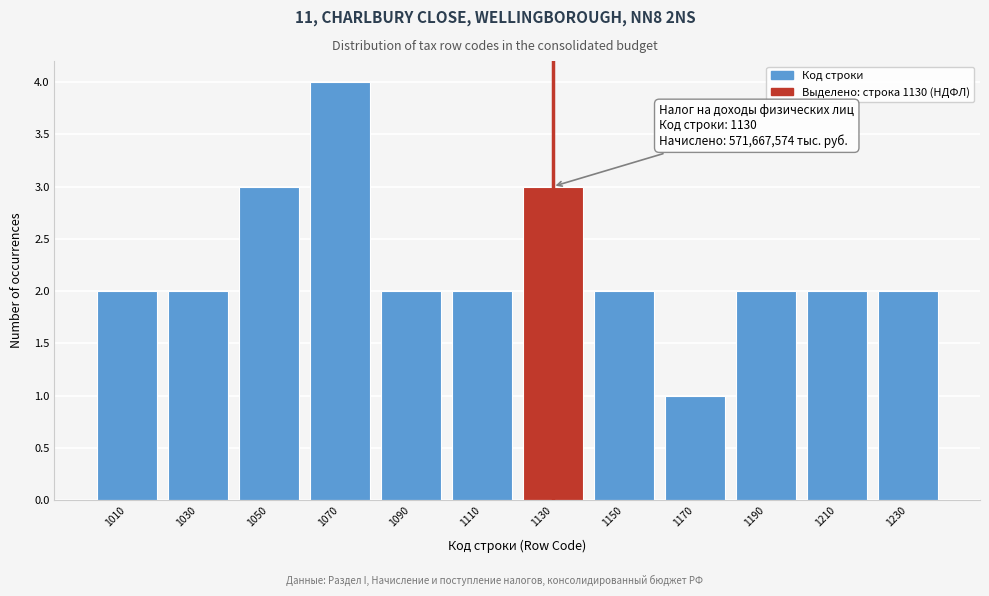

Which range on the x-axis has the tallest bar?

1060 to 1080